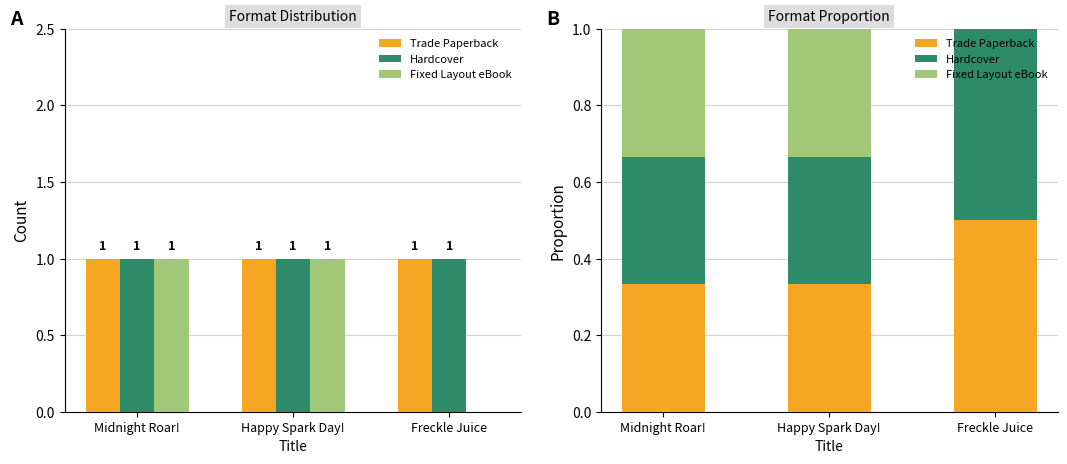

Are the bars horizontal?

No